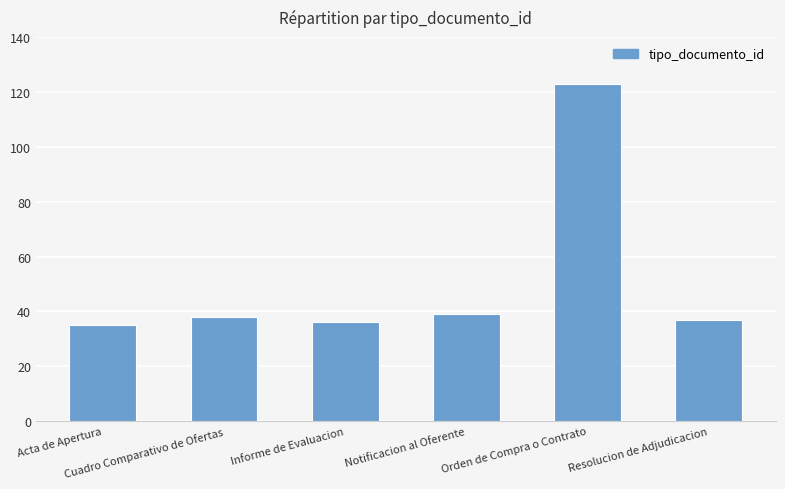

What is the change in value from Cuadro Comparativo de Ofertas to Informe de Evaluacion?

-2